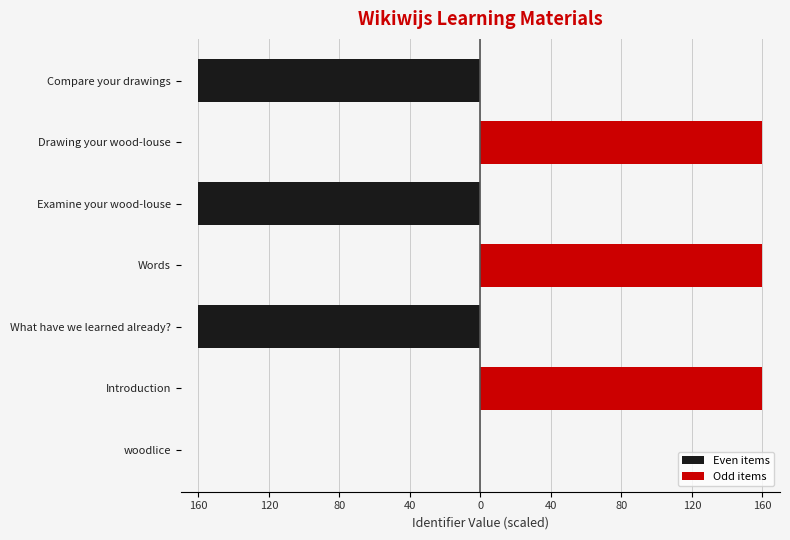

What are all the series names shown in the legend?

Even items, Odd items